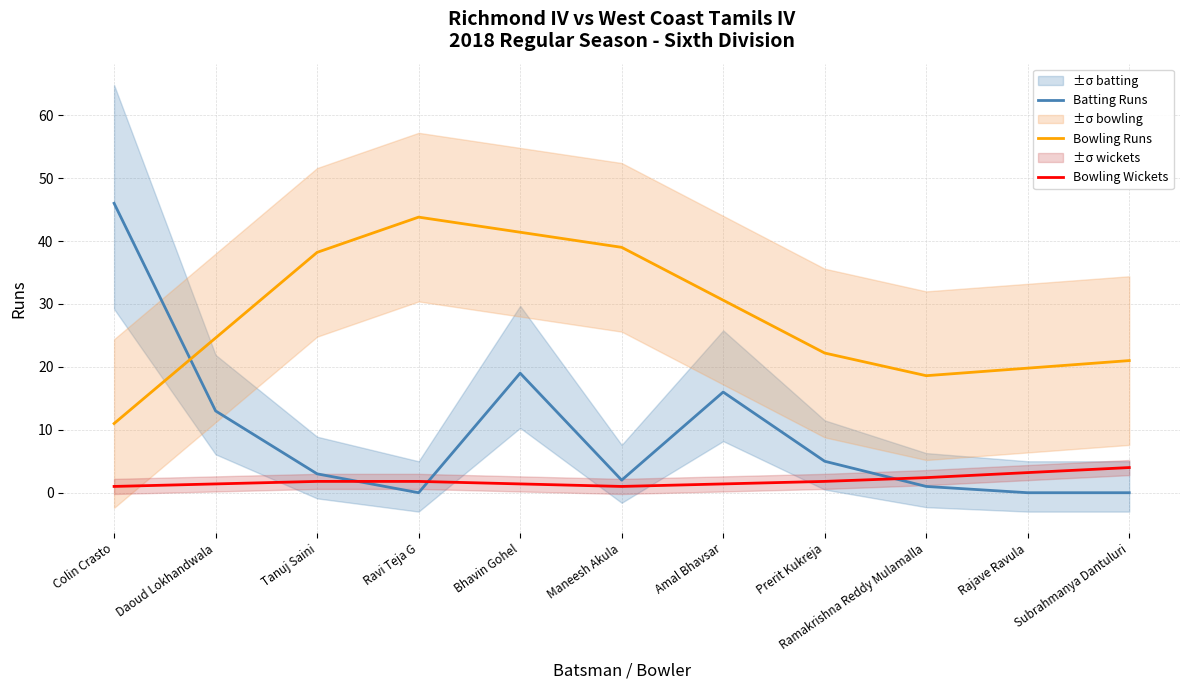

True or false: Bowling Runs has a value of 21.0 at Subrahmanya Dantuluri.

True